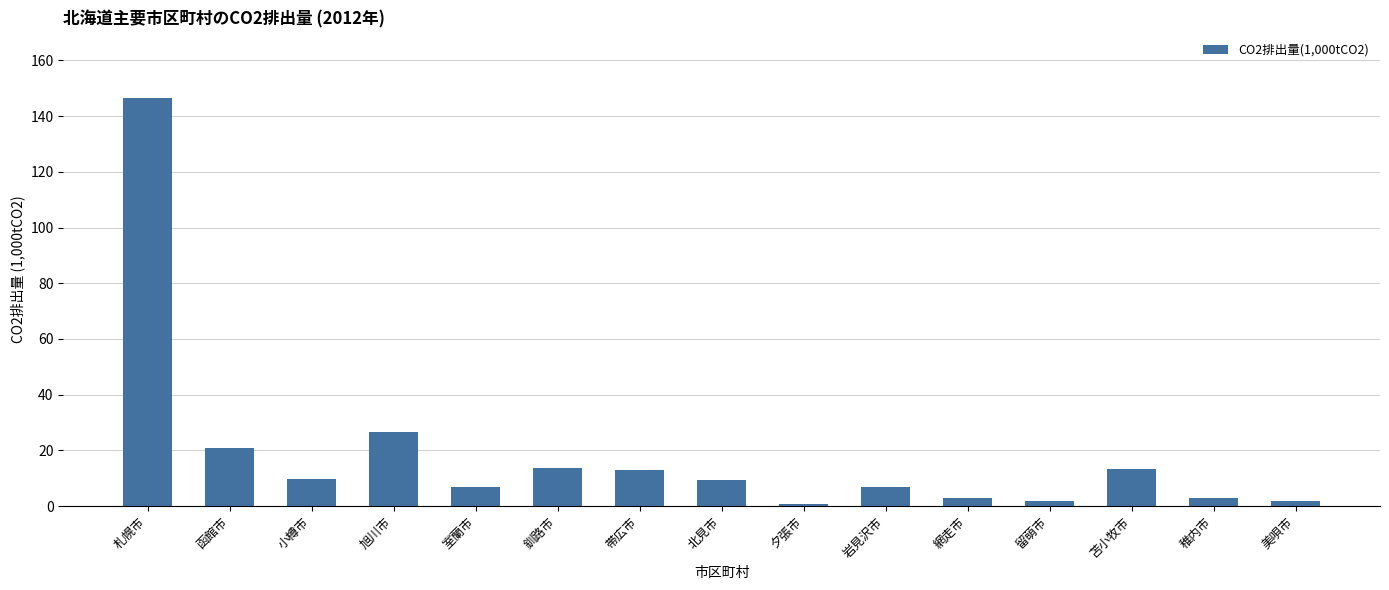

What is the sum of all values?

277.1